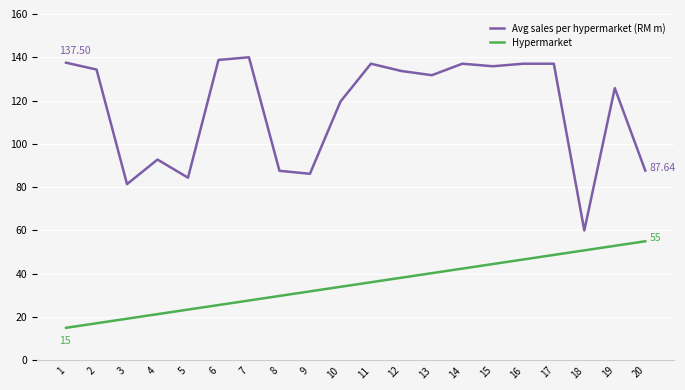

Is this an area chart (filled region under the line)?

No